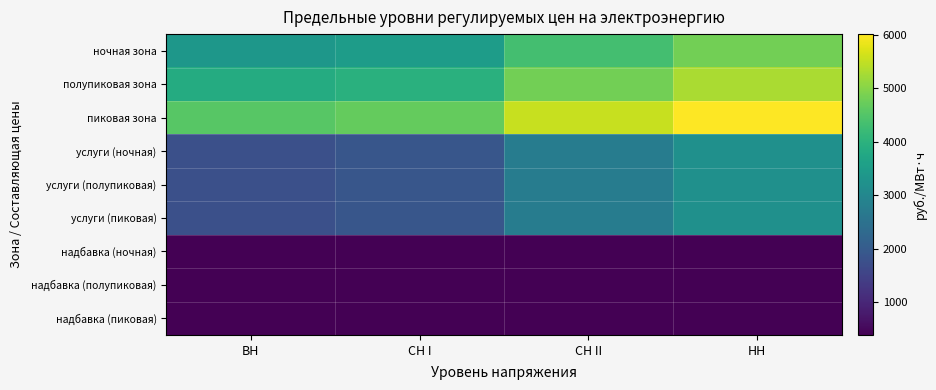

Reading left to right, transcribe all the data shown in this chart.

ночная зона: ВН=3362.9	СН I=3489.9	СН II=4331.8	НН=4814.9
полупиковая зона: ВН=3843.6	СН I=3970.5	СН II=4812.5	НН=5295.6
пиковая зона: ВН=4565.6	СН I=4692.5	СН II=5534.4	НН=6017.5
услуги (ночная): ВН=1772.5	СН I=1899.5	СН II=2741.4	НН=3224.5
услуги (полупиковая): ВН=1772.5	СН I=1899.5	СН II=2741.4	НН=3224.5
услуги (пиковая): ВН=1772.5	СН I=1899.5	СН II=2741.4	НН=3224.5
надбавка (ночная): ВН=388.5	СН I=388.5	СН II=388.5	НН=388.5
надбавка (полупиковая): ВН=388.5	СН I=388.5	СН II=388.5	НН=388.5
надбавка (пиковая): ВН=388.5	СН I=388.5	СН II=388.5	НН=388.5